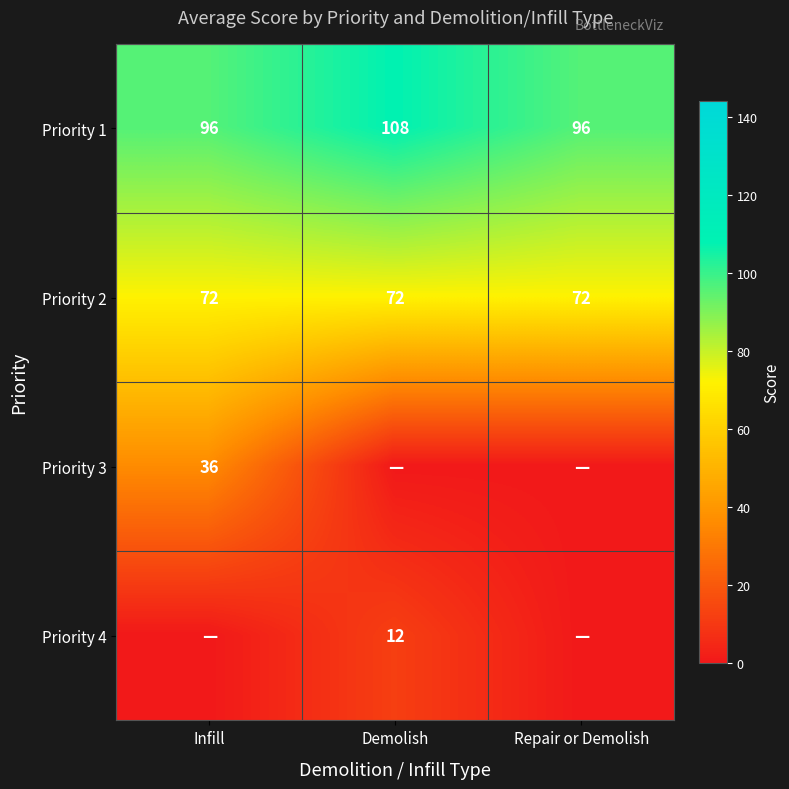

The Priority 1 series shows 129 at Infill. True or false?

False